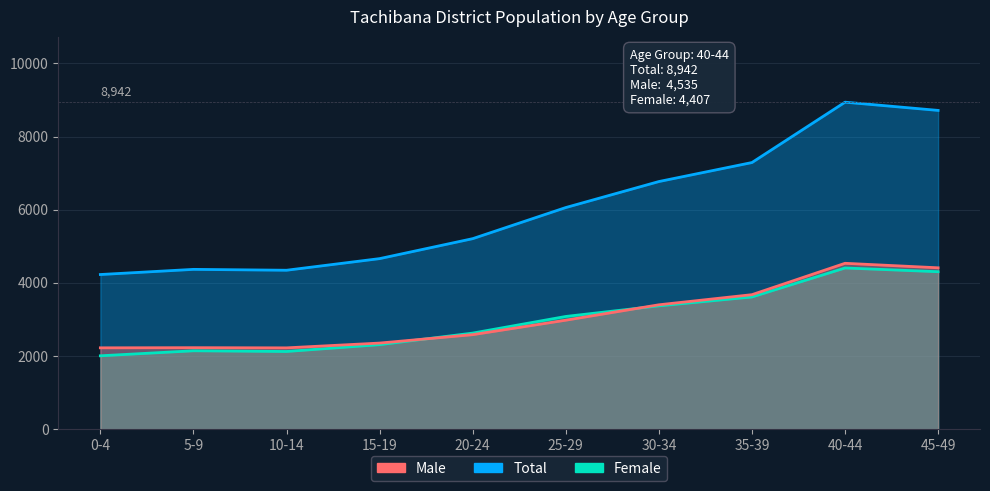

How many data points in Male are less than 2979?

5